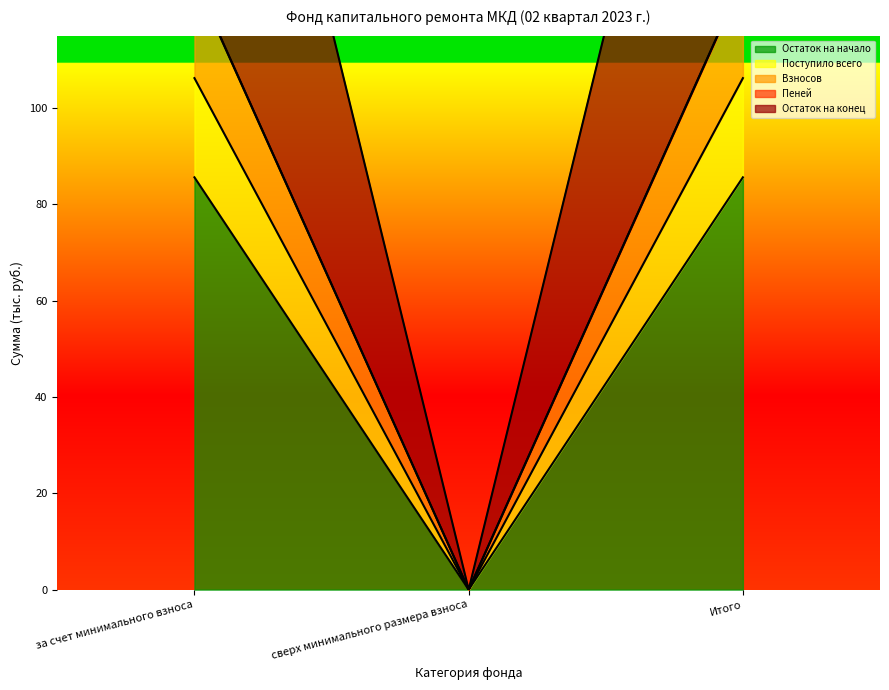

What is the spread (max minus min) of values at за счет минимального взноса?

147.4